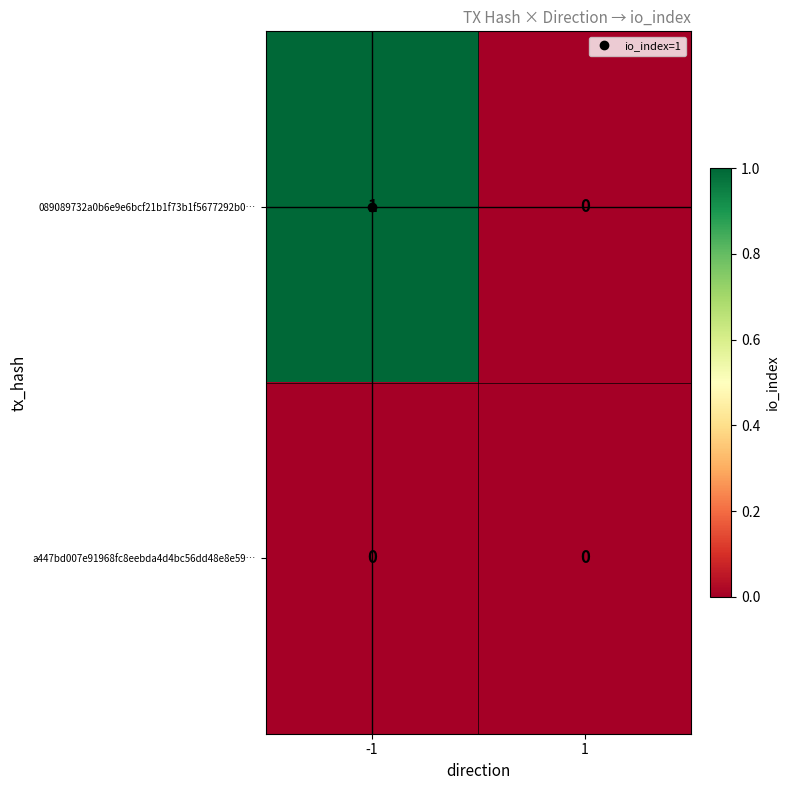

Which series has the largest total across all categories?

089089732a0b6e9e6bcf21b1f73b1f5677292b0…